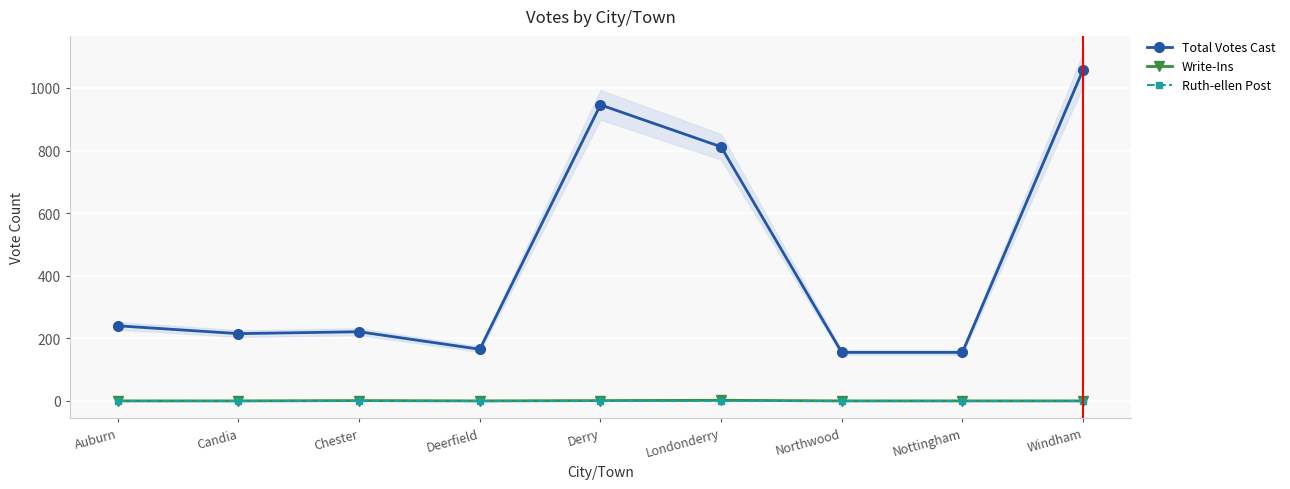

True or false: Total Votes Cast and Ruth-ellen Post intersect in this chart.

False